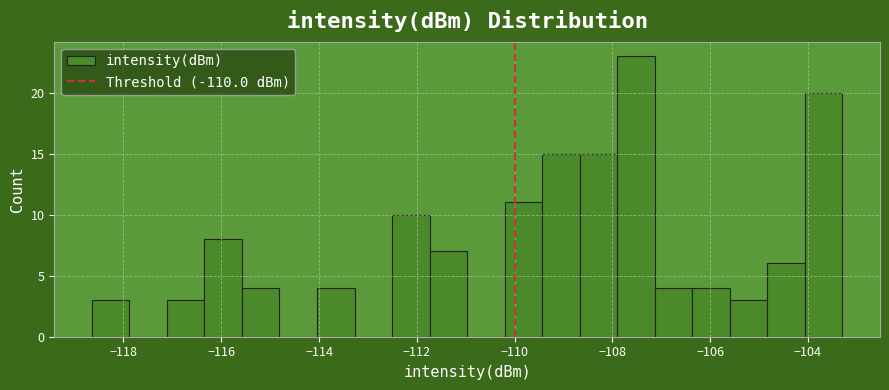

Read against the x-axis, roughly where is the centre of the tallest bar?

-107.6